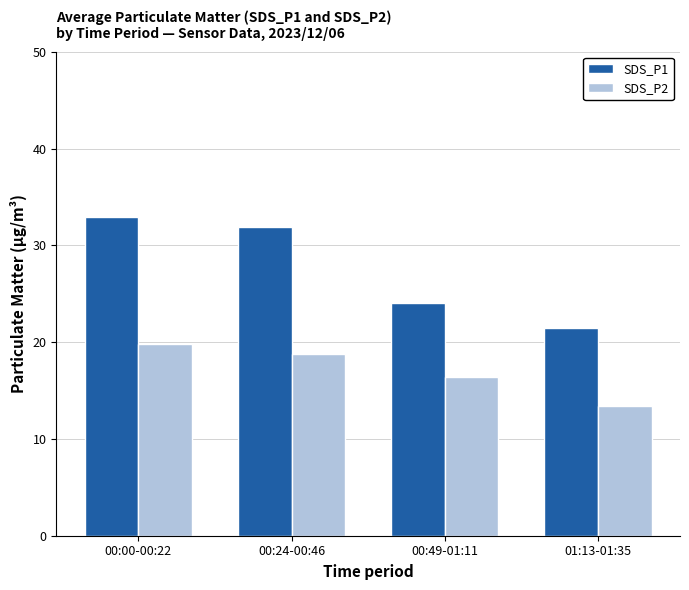

What is the maximum value for SDS_P2?

19.8